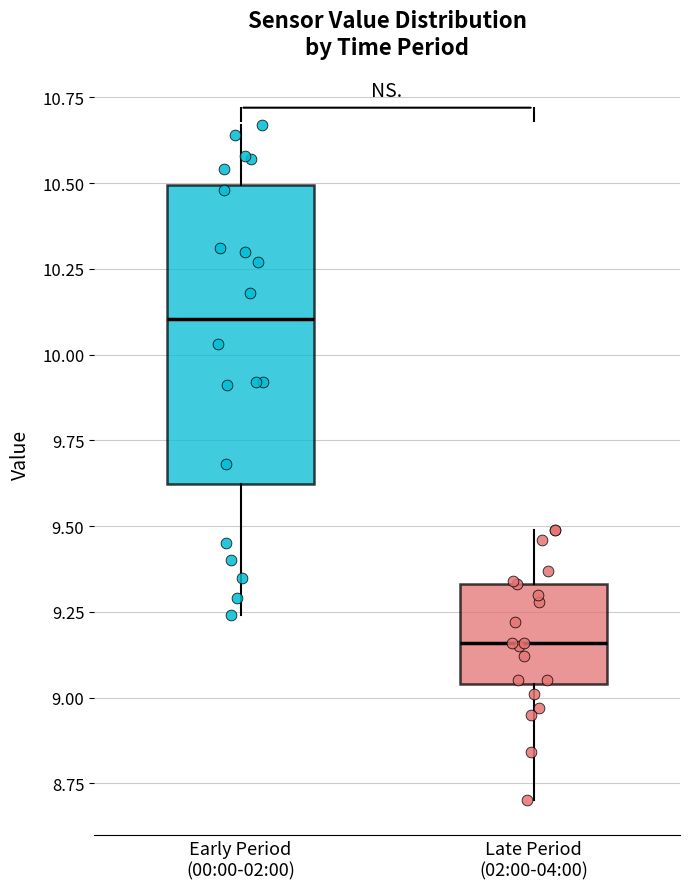

Comparing the boxes themselves (not the whiskers), which one is the tallest?

Early Period (00:00-02:00)